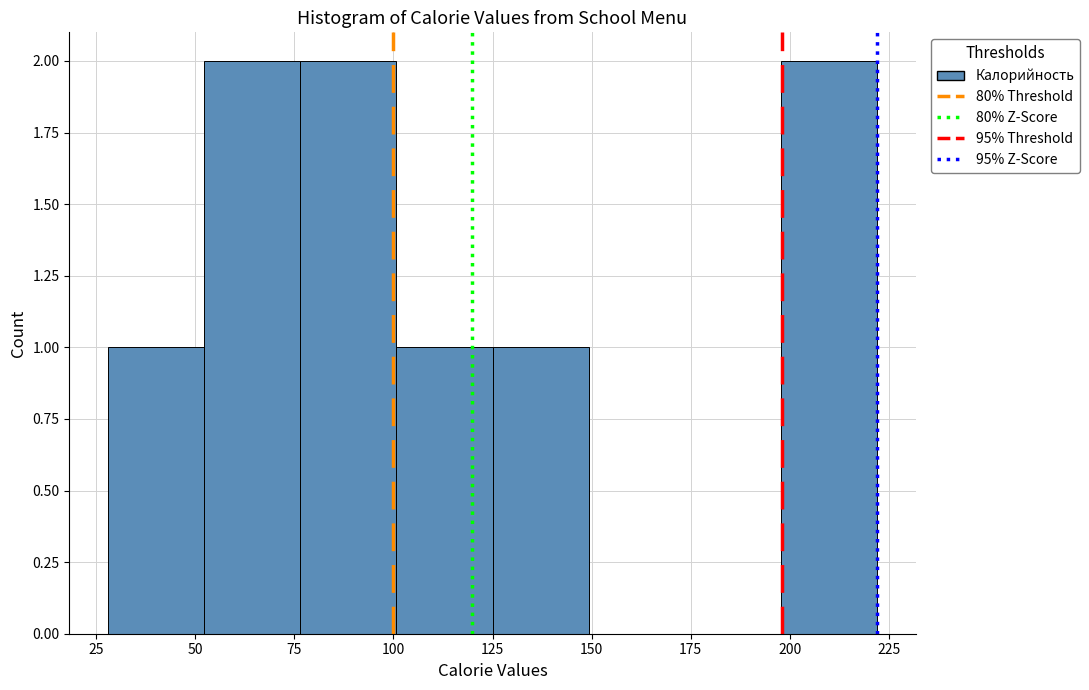

Reading left to right, list every bar in this chart as the range it spans on the x-axis followed by its height. Neither the bar edges nor the heights are printed on the chart, so give them approximately, as read against the axes.

30 to 50: 1
50 to 75: 2
75 to 100: 2
100 to 125: 1
125 to 150: 1
150 to 175: 0
175 to 200: 0
200 to 220: 2